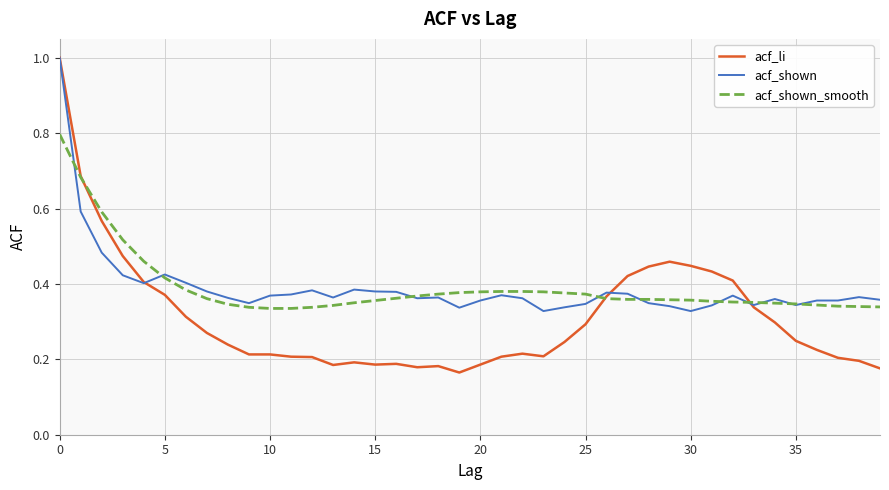

How many lines are shown in the chart?

3